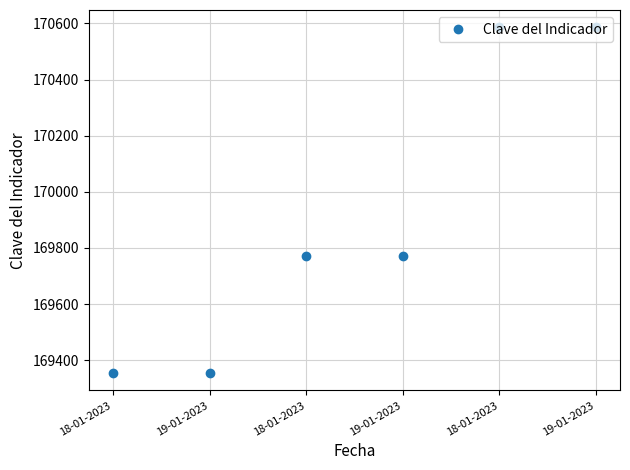

How many lines are shown in the chart?

1